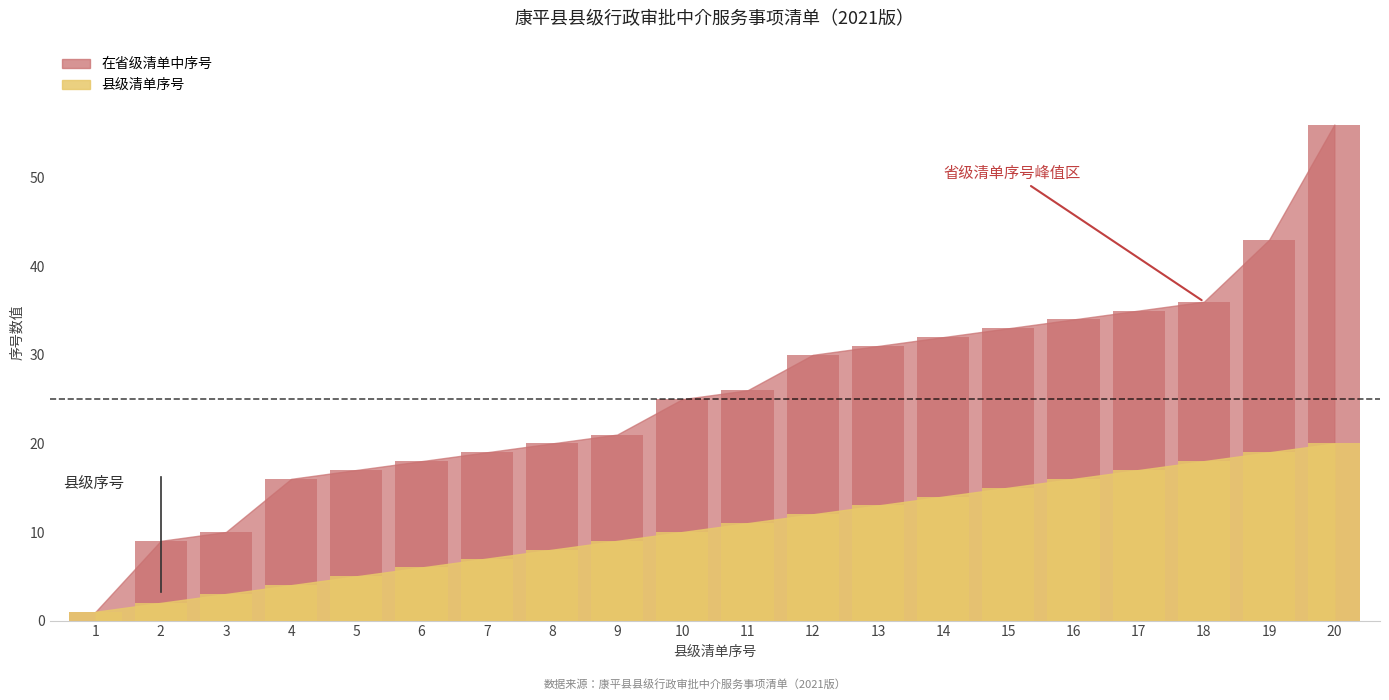

List the labels in order of 县级清单序号 value, largest first.

20, 19, 18, 17, 16, 15, 14, 13, 12, 11, 10, 9, 8, 7, 6, 5, 4, 3, 2, 1